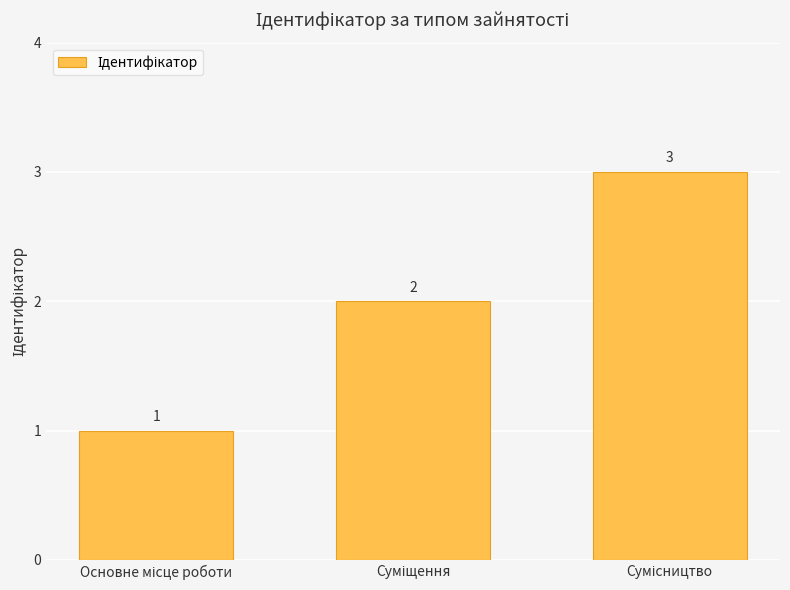

How many values are between 1 and 3?

3